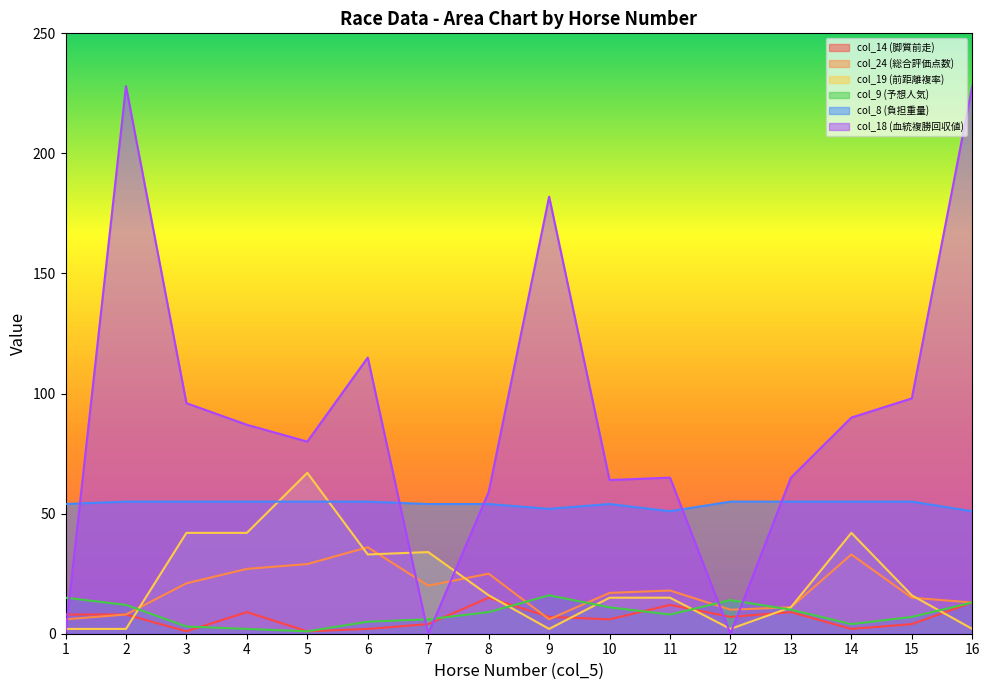

Which series changed the most between 4 and 6?

col_18 (血統複勝回収値)